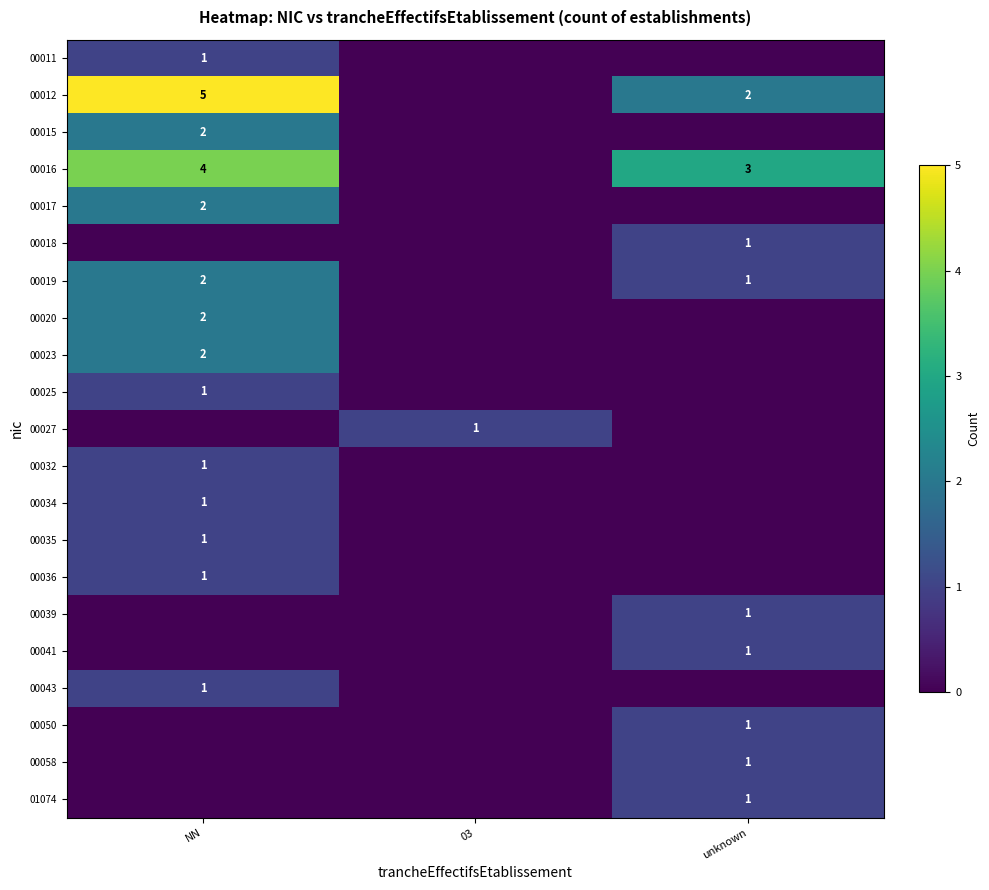

The value of 00043 at NN is 1. True or false?

True